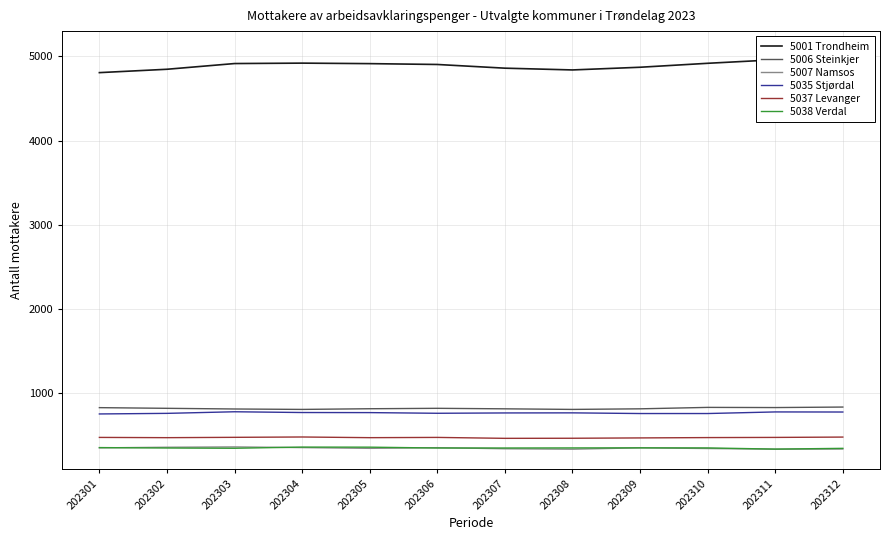

At which label is 5035 Stjørdal closest to 762?

202308